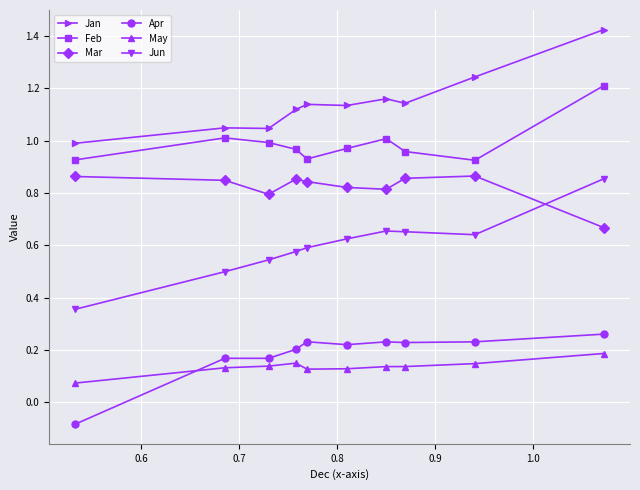

True or false: Jan has more than 1 points higher than both neighbors.

True